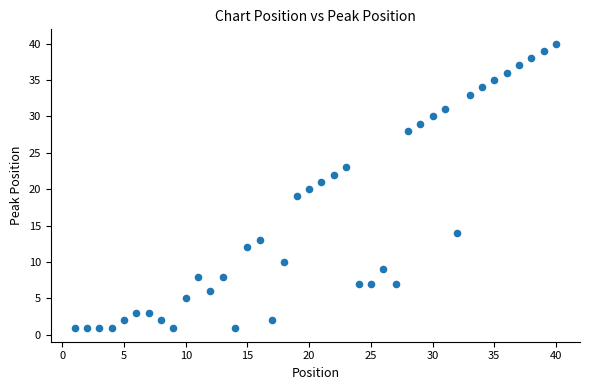

What is the range of Y values (max minus min)?

39